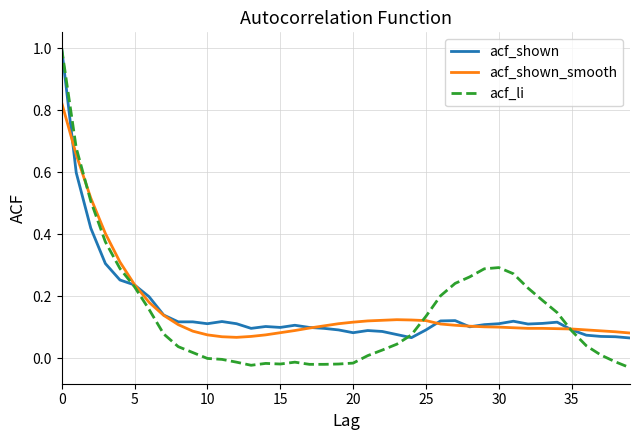

Which series has the largest range (max minus min)?

acf_li